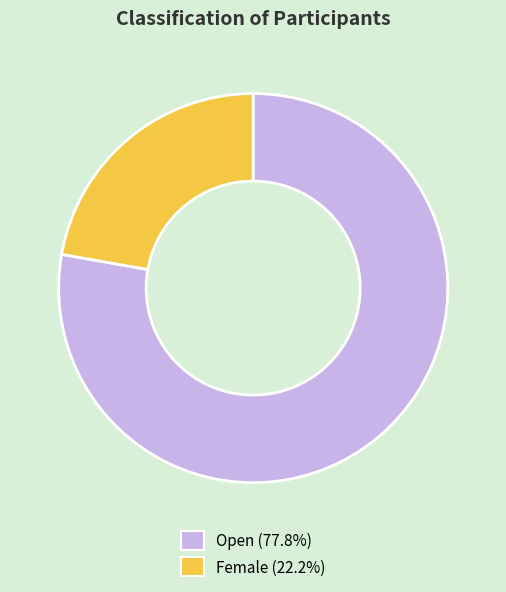

What is the ratio of the value at Female (22.2%) to the value at Open (77.8%)?

0.3